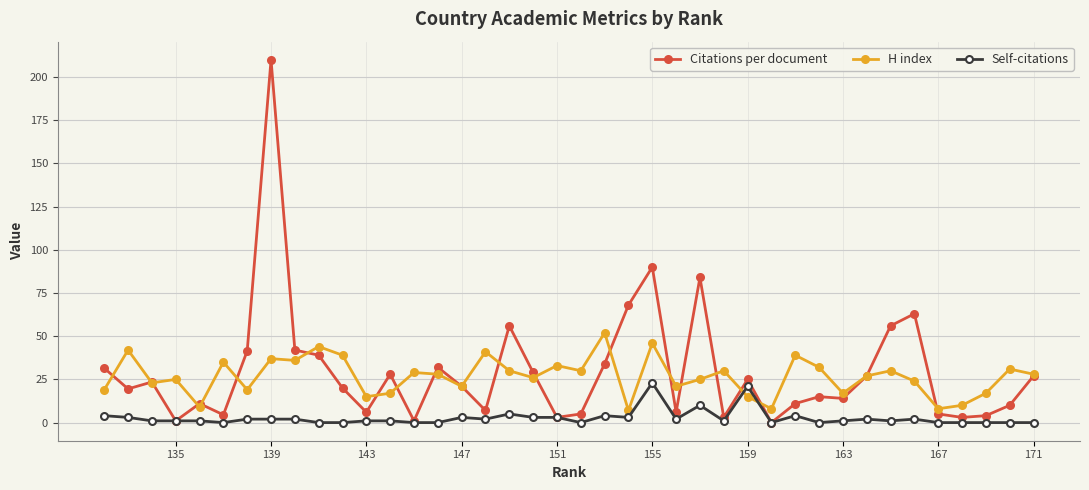

Which series has the largest range (max minus min)?

Citations per document